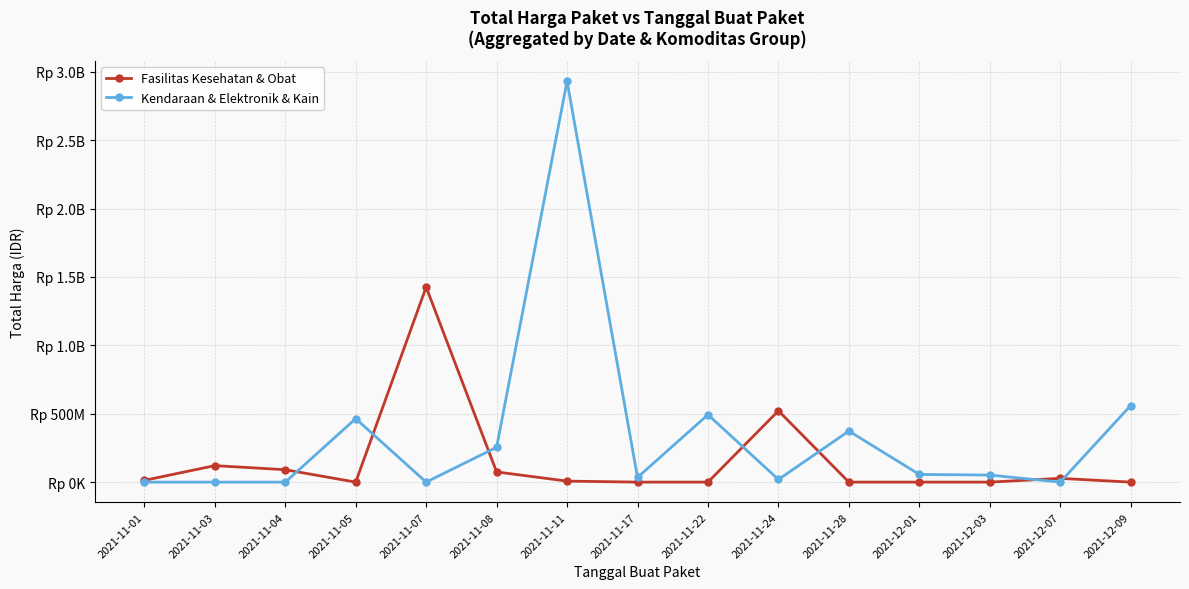

What are all the series names shown in the legend?

Fasilitas Kesehatan & Obat, Kendaraan & Elektronik & Kain